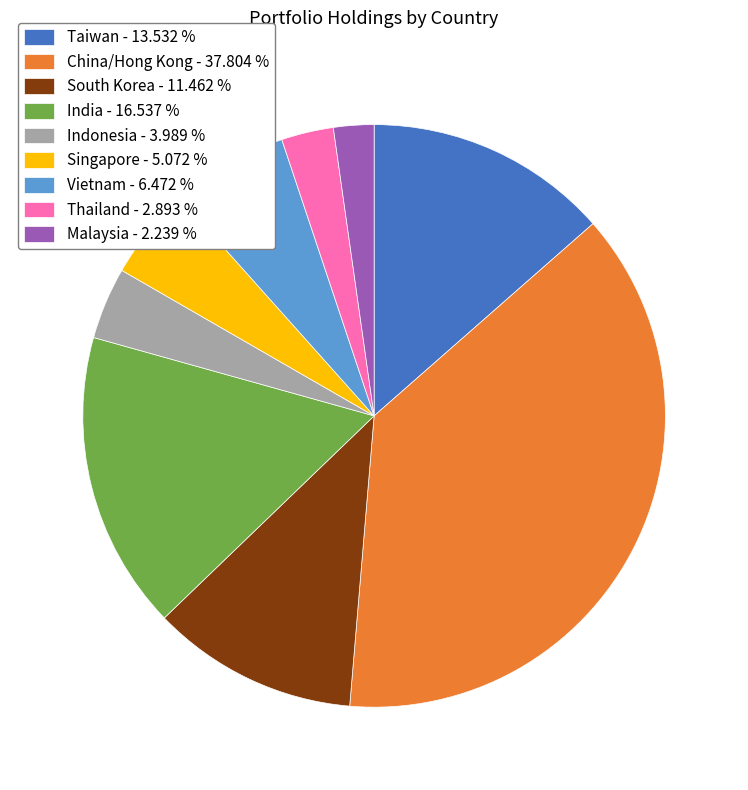

Between Indonesia and Singapore, which is larger?

Singapore